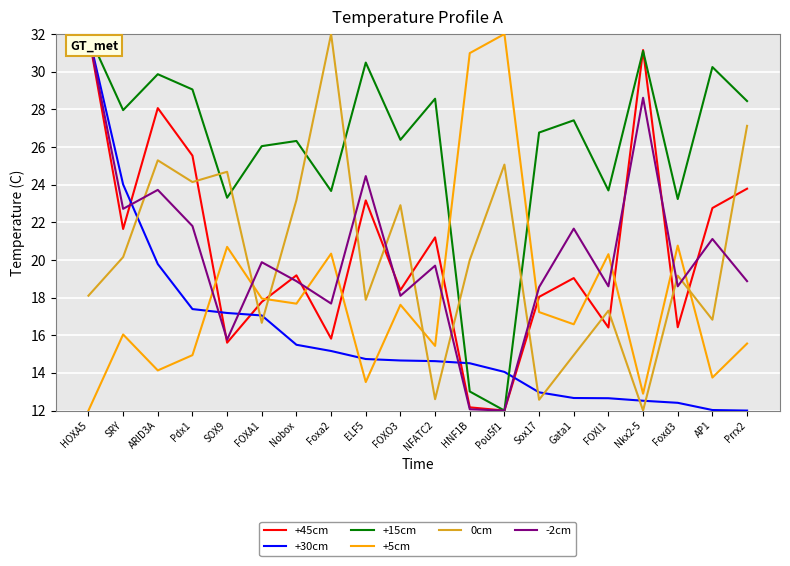

The -2cm series shows 7.4 at HNF1B. True or false?

False